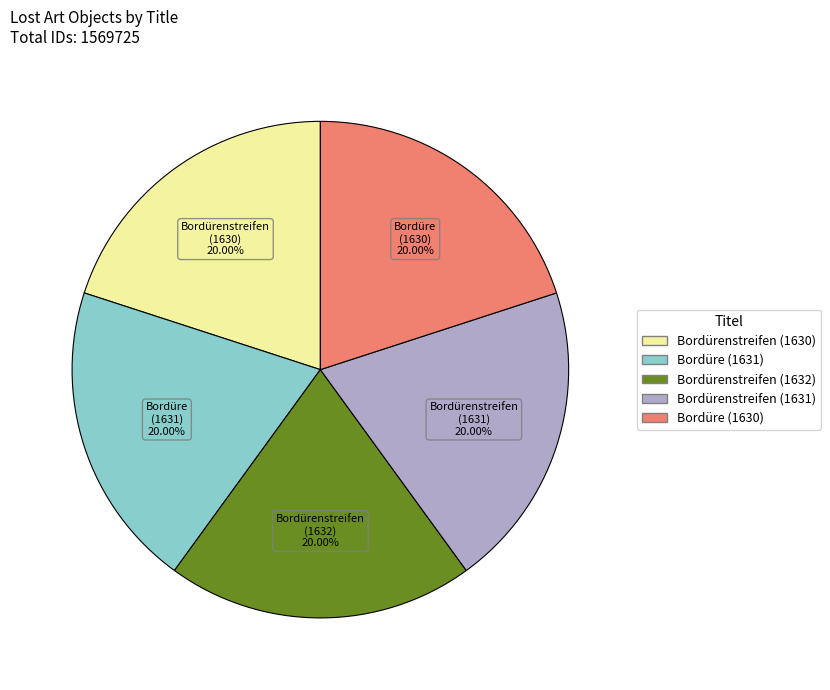

Approximately how many times larger is the value at Bordürenstreifen (1630) compared to Bordüre (1630)?

1.0